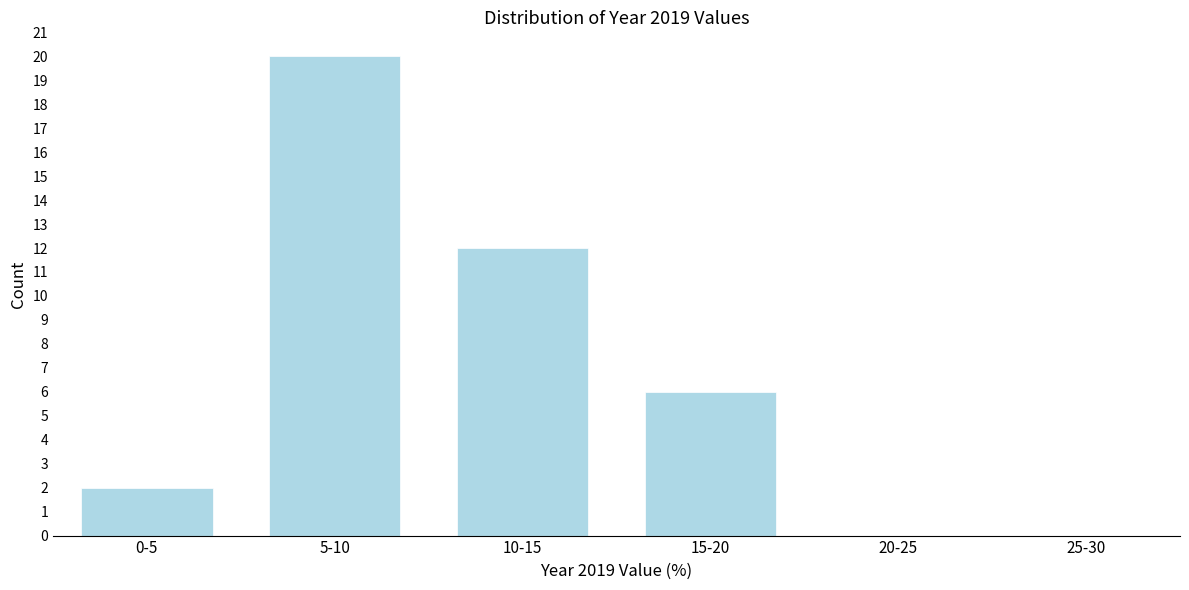

Reading right to left, what are all the values shown in this chart?

25-30=0	20-25=0	15-20=6	10-15=12	5-10=20	0-5=2